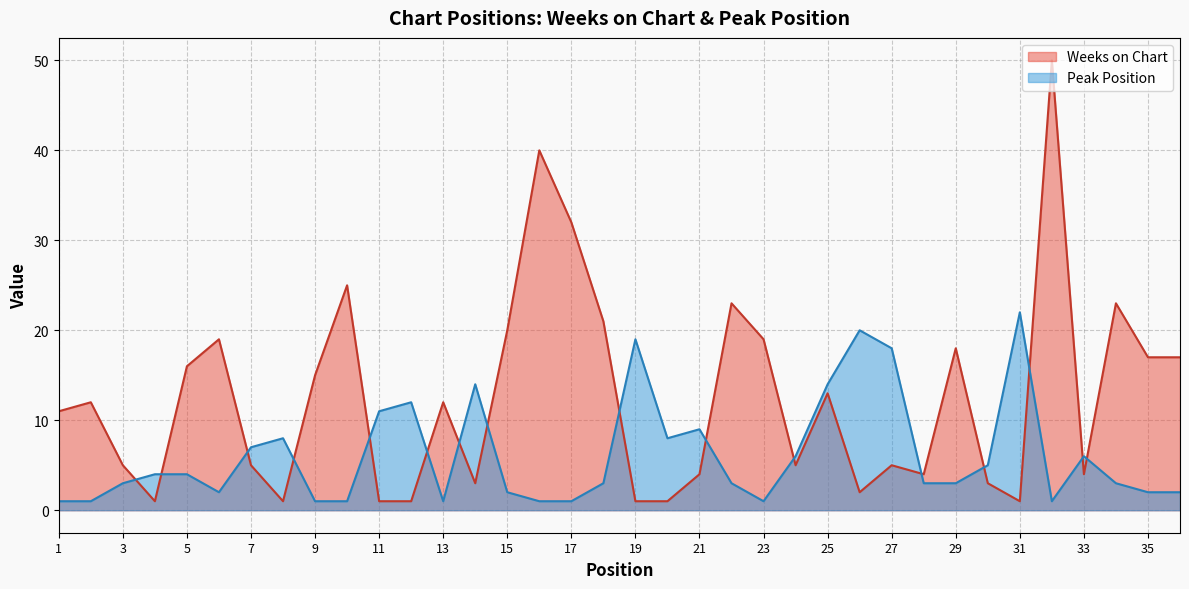

Where is Peak Position nearest to the value 11?

11